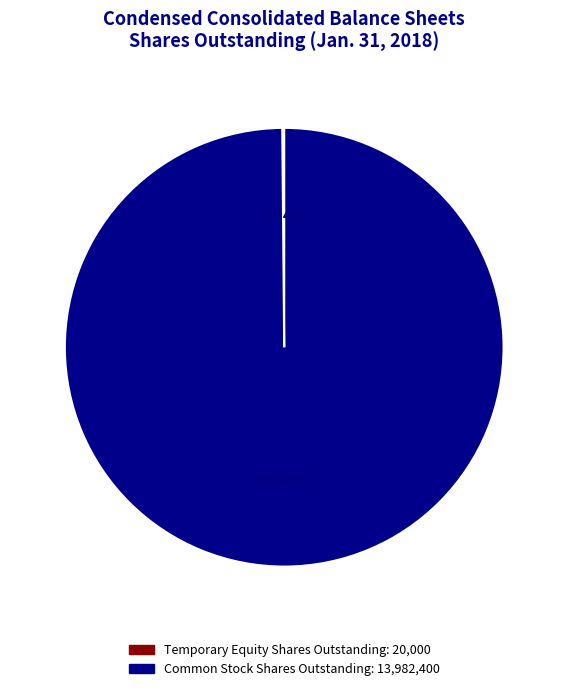

What percentage is the Common Stock Shares Outstanding slice, to the nearest percent?

100%